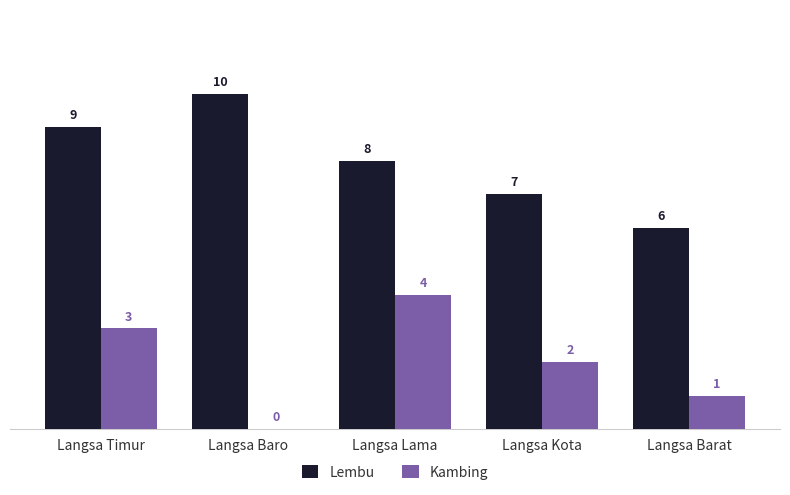

Count the number of data series in this chart.

2